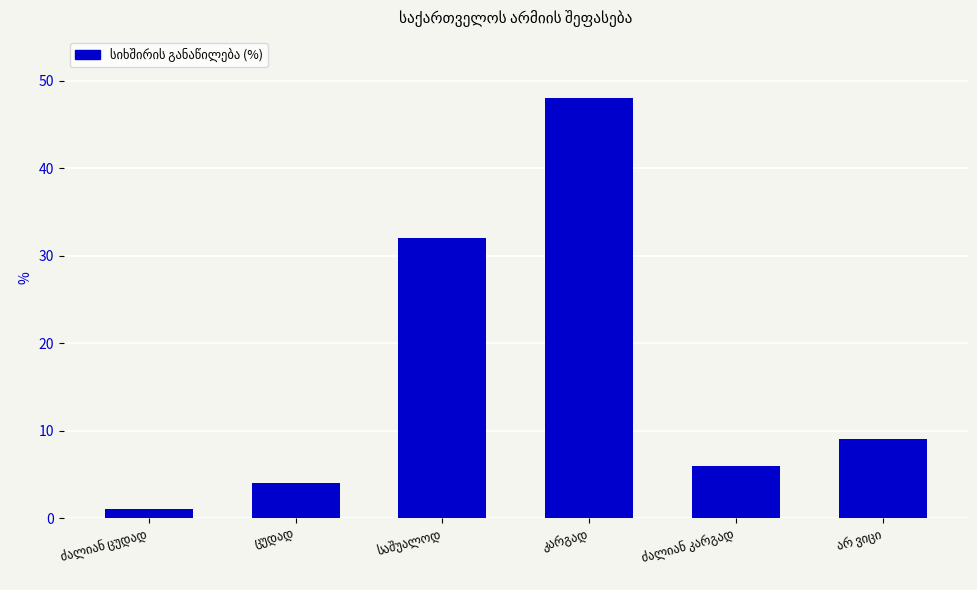

What is the value of the 3rd bar from the left?

32